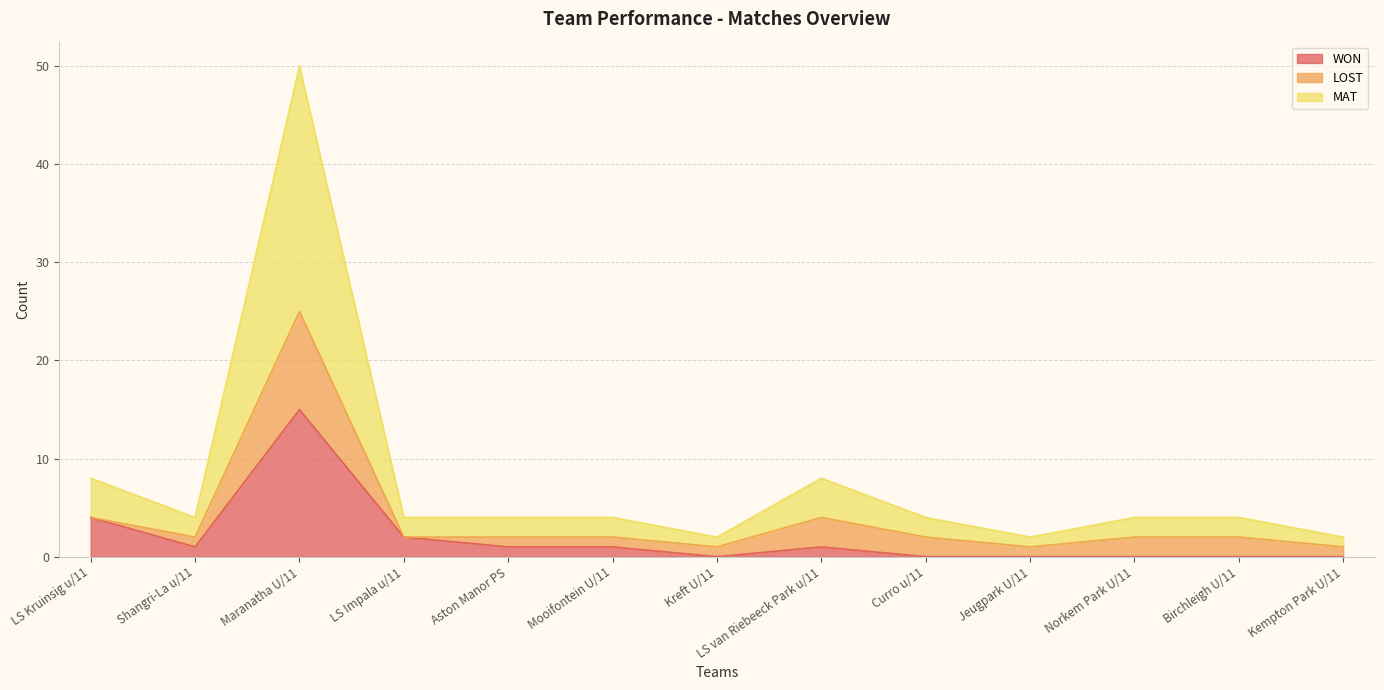

What is the total value across all series at Shangri-La u/11?

4